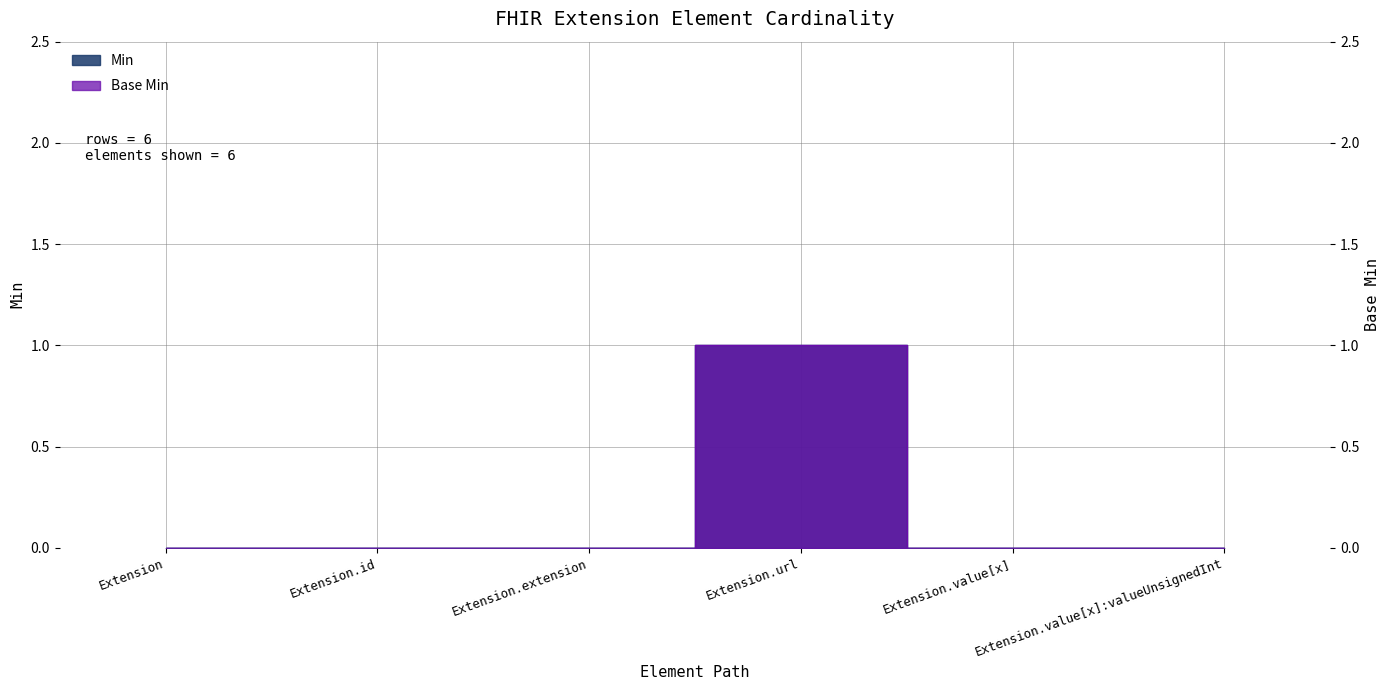

Which series changed the most between Extension.id and Extension.extension?

Min